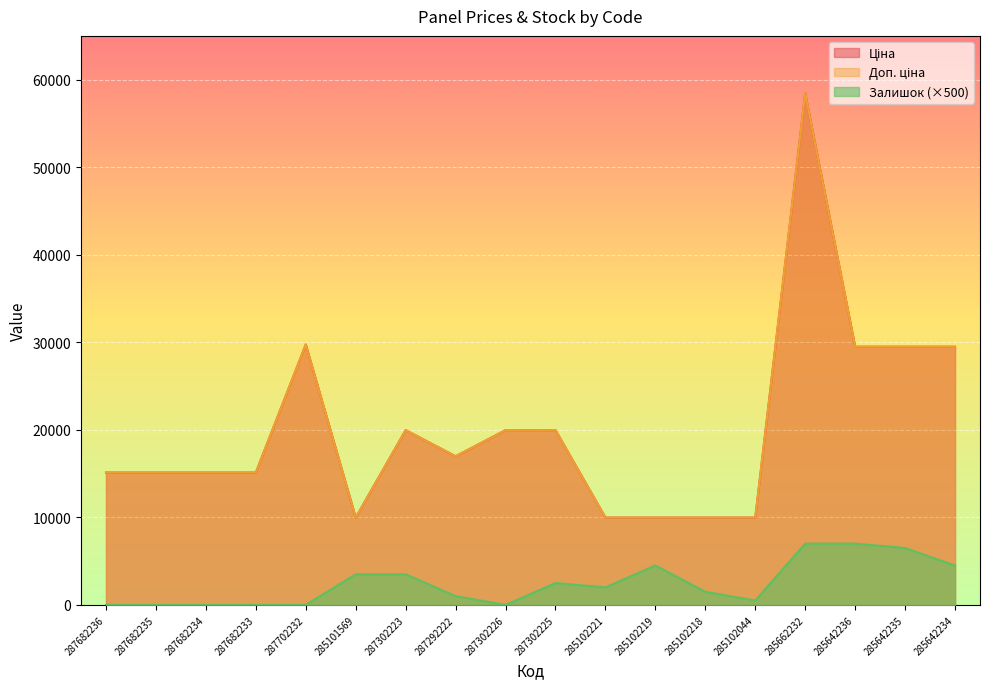

The Ціна series shows 58426.5 at 285662232. True or false?

True